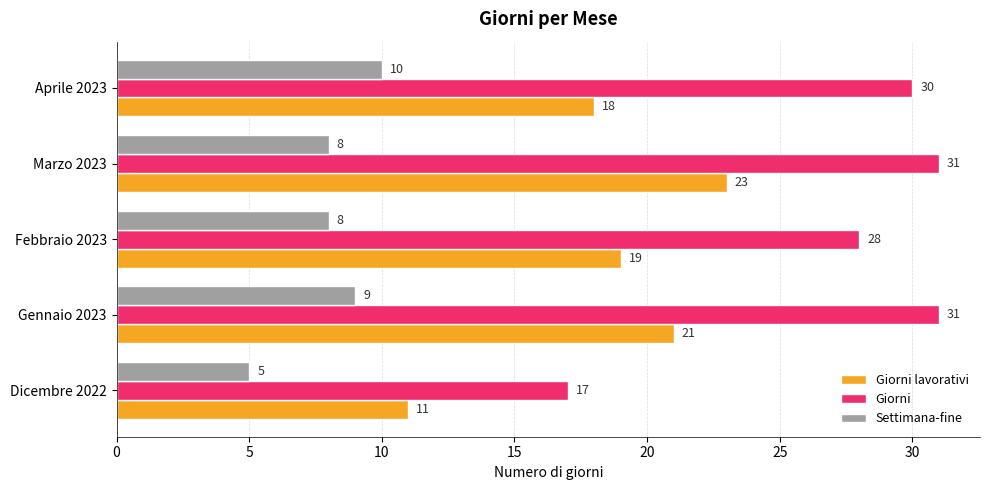

What value does the Settimana-fine series have at Aprile 2023?

10